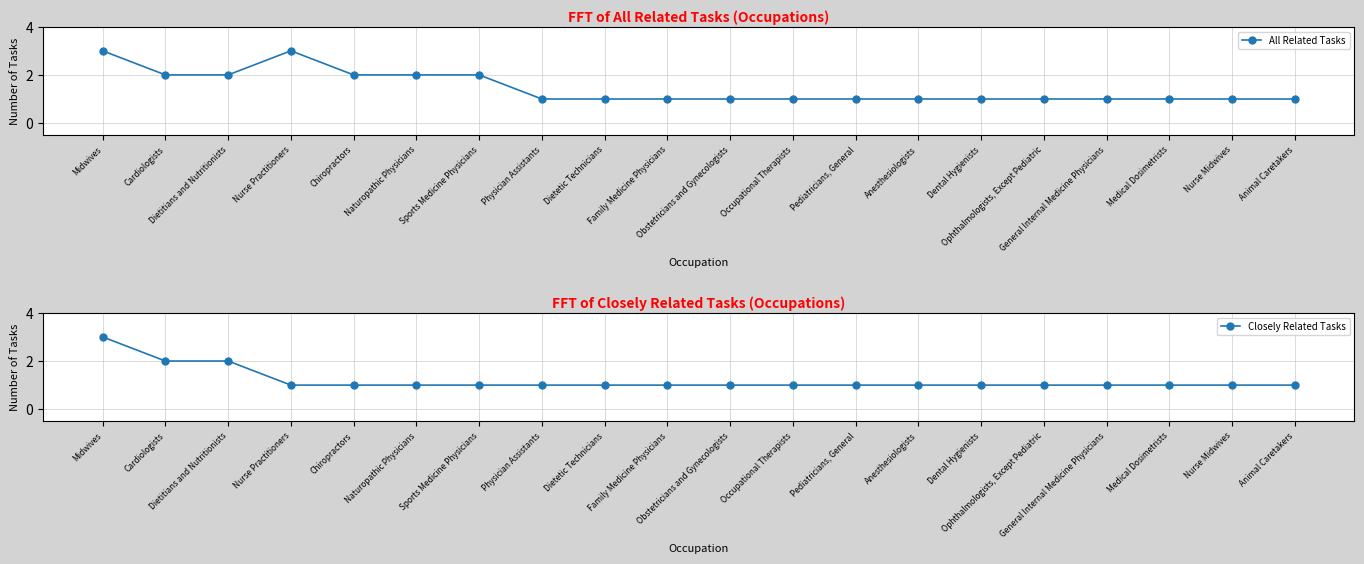

True or false: Closely Related Tasks has more than 1 interior local peaks.

False